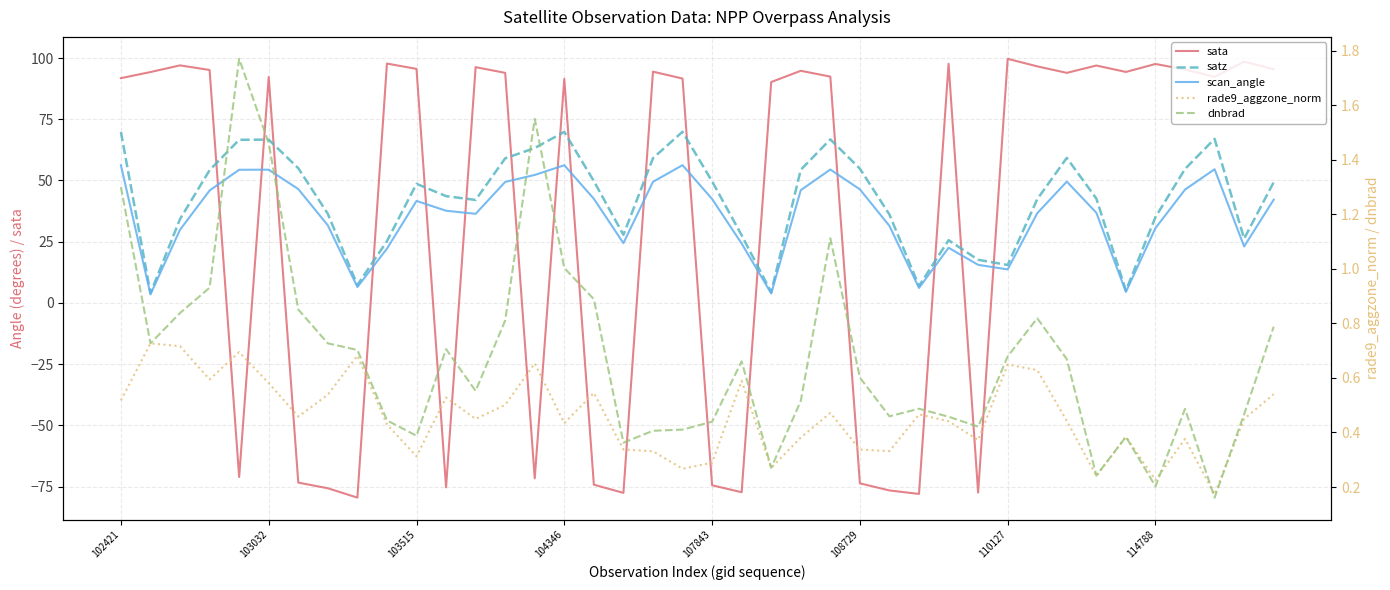

What is the value of the rade9_aggzone_norm point at the 29th from the left?

0.4